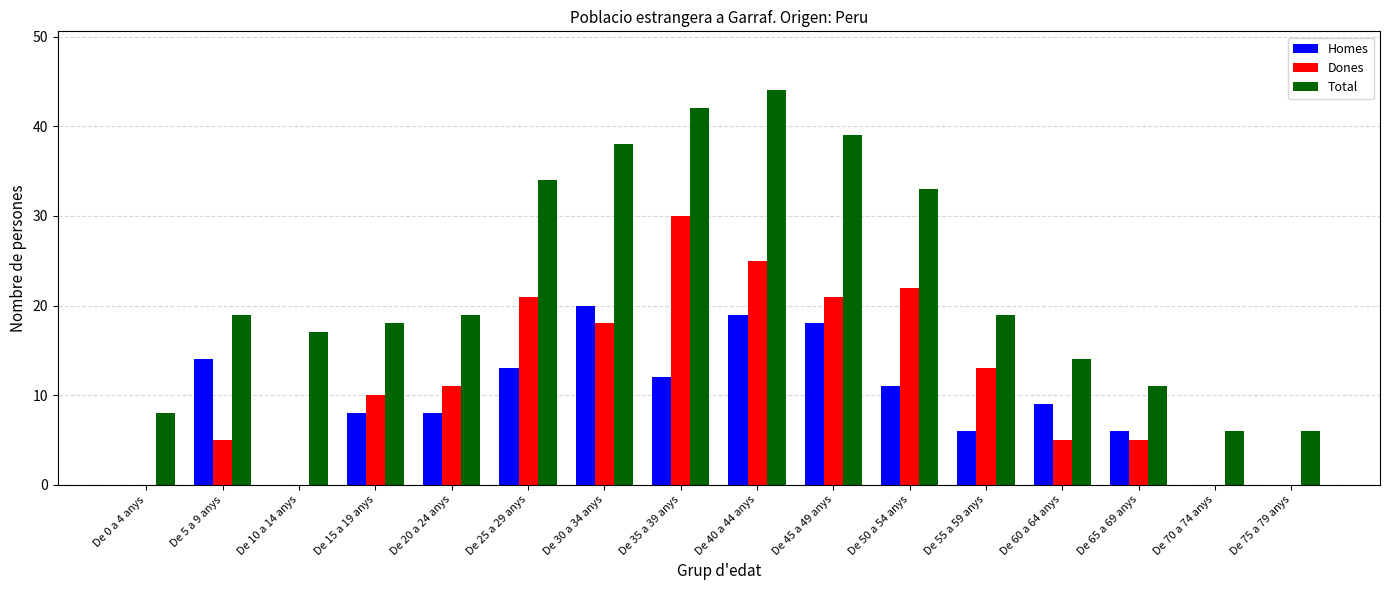

What is the maximum value shown in the chart?

44